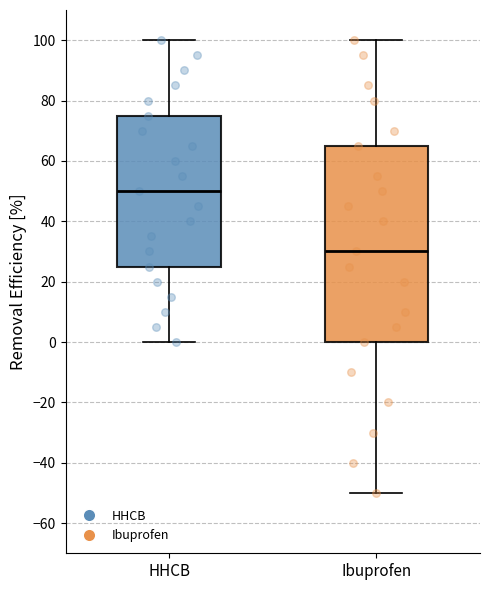

Which box has the highest median line?

HHCB